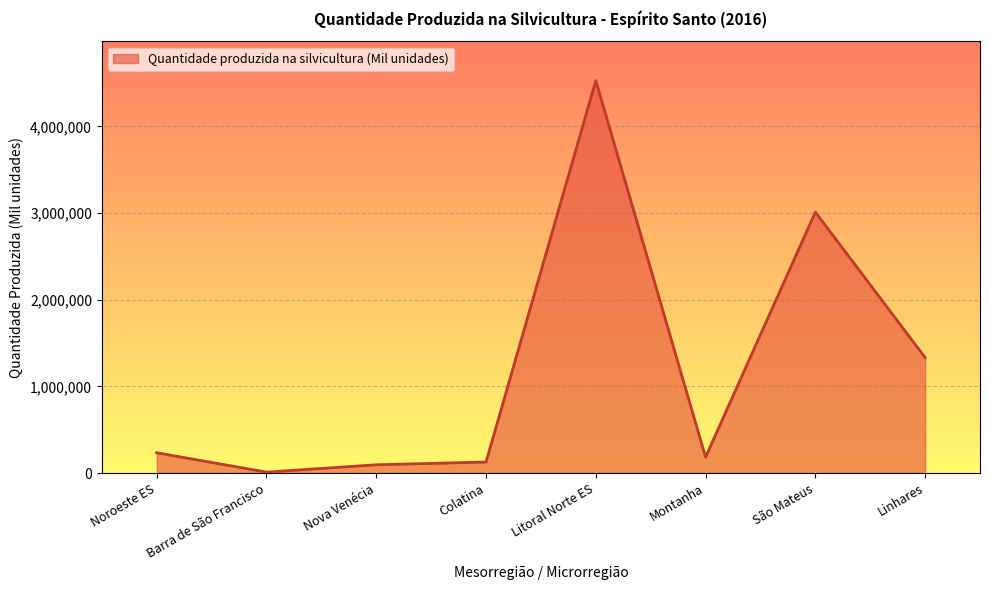

What is the smallest value displayed?

10868